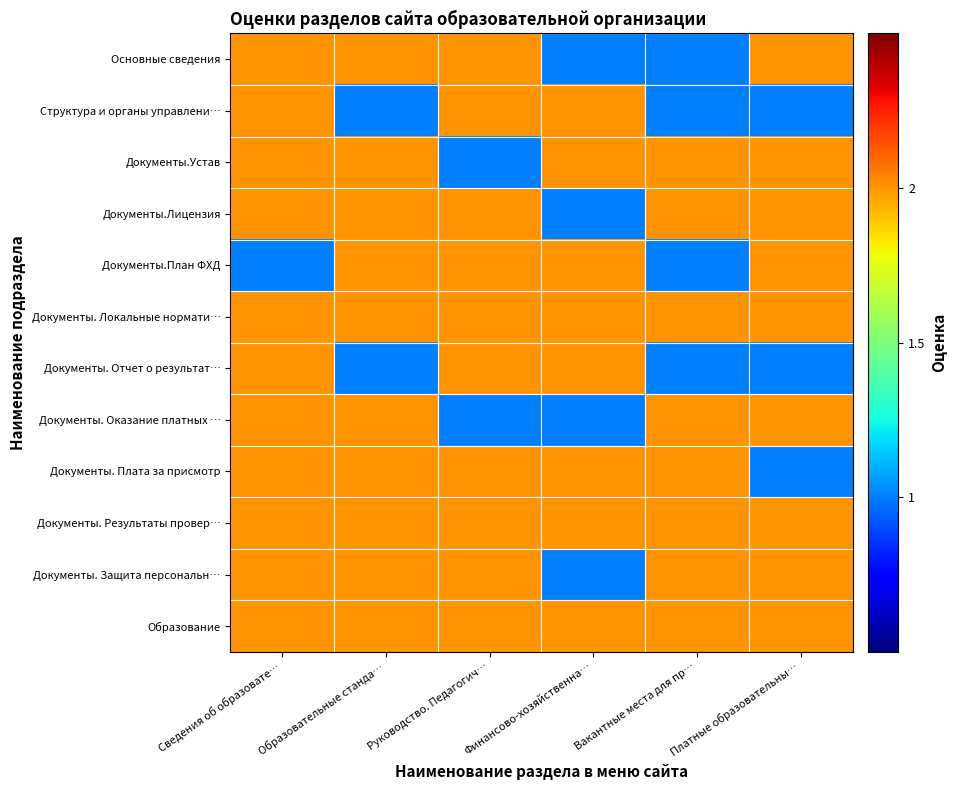

Which series has the largest range (max minus min)?

Основные сведения